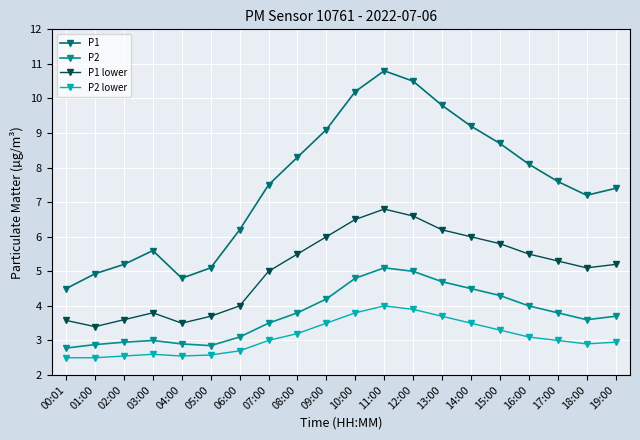

True or false: P1 and P2 intersect in this chart.

False